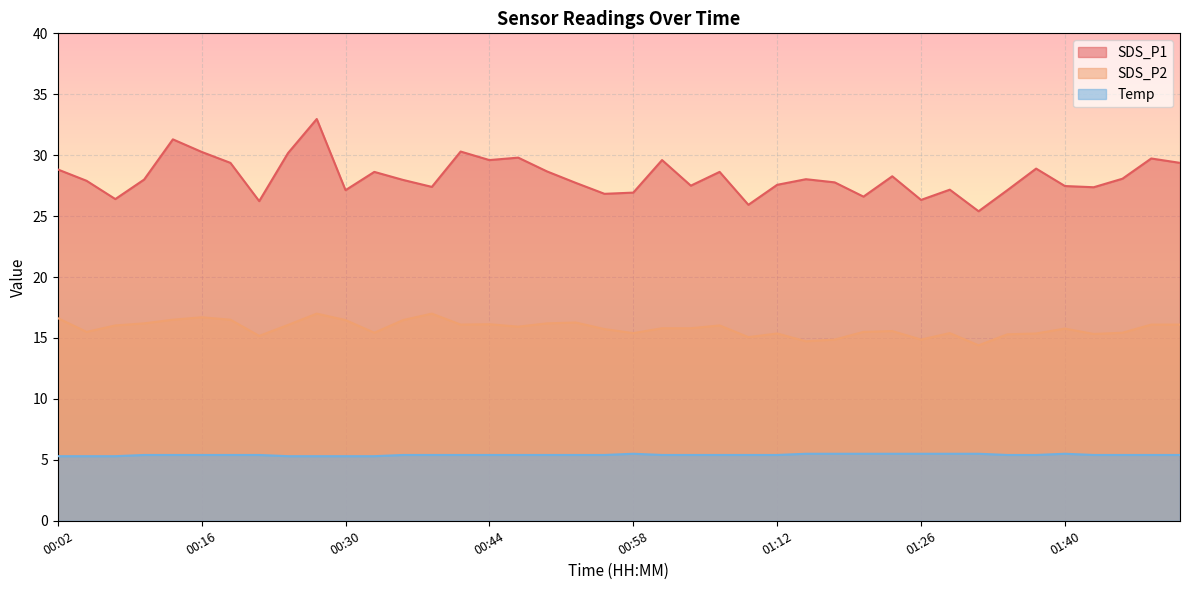

What is the minimum value for SDS_P1?

25.4